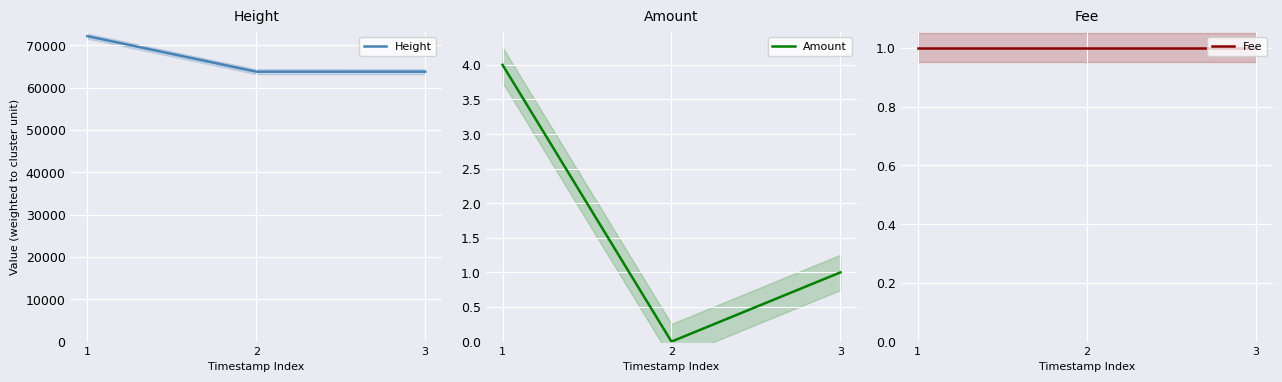

How many values in the Height series exceed 63783?

1